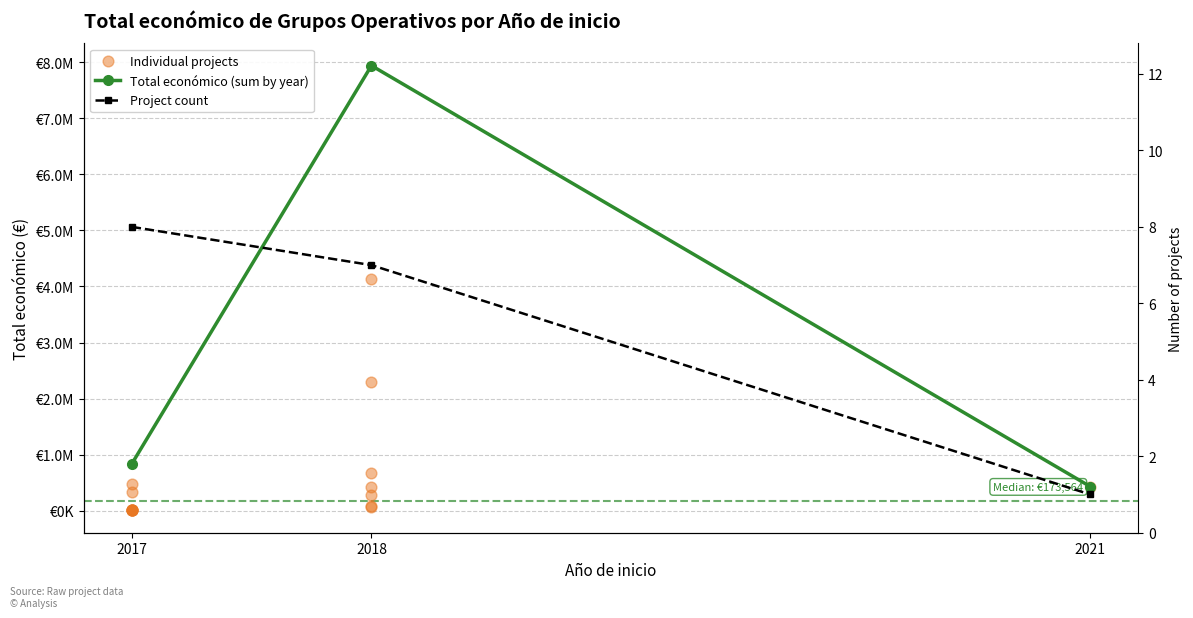

What is the change in value from 2017 to 2018?

+197880